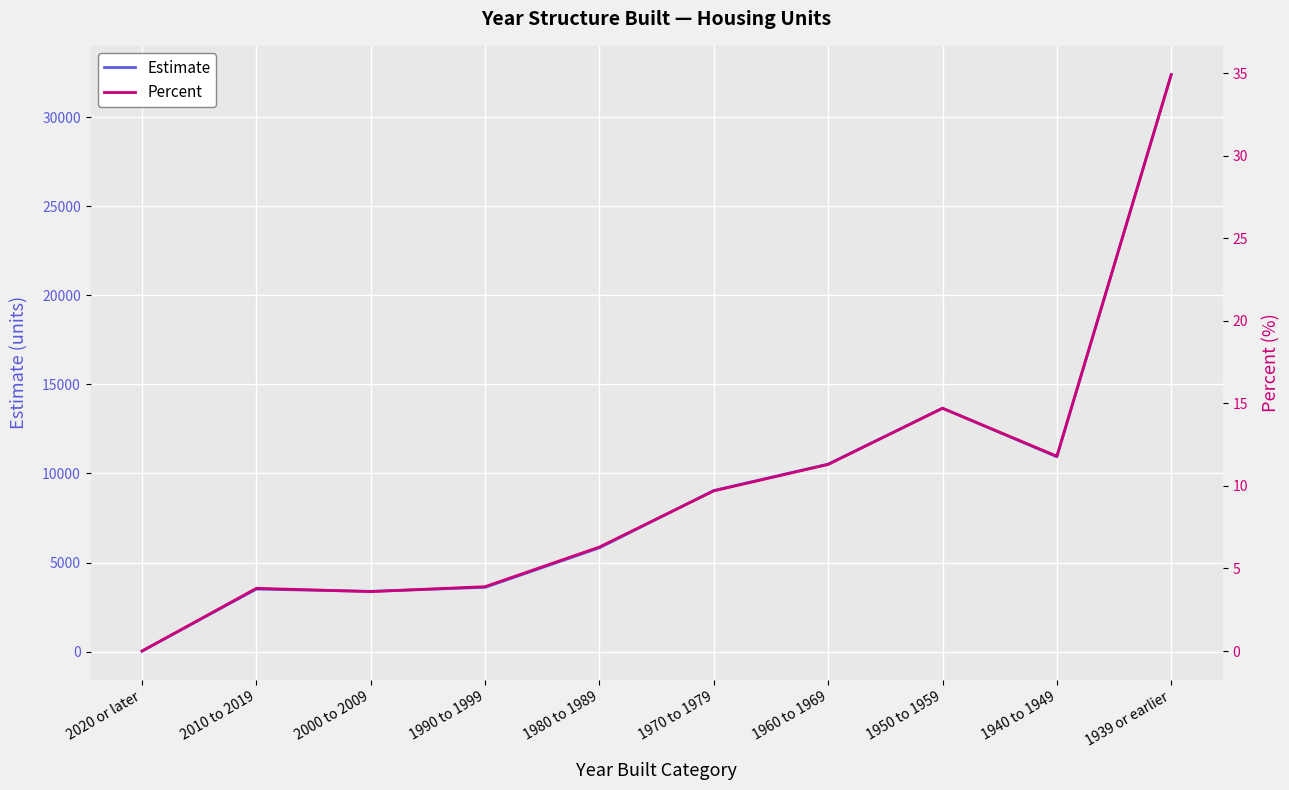

What is the greatest value displayed?

32381.0